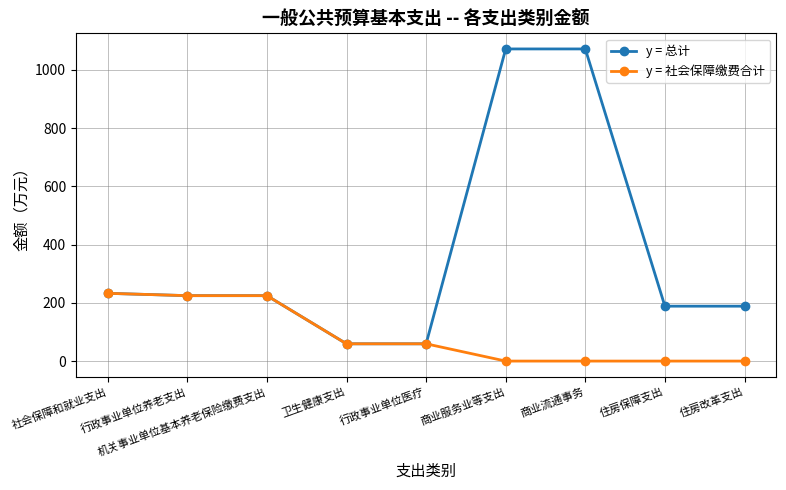

Is this an area chart (filled region under the line)?

No